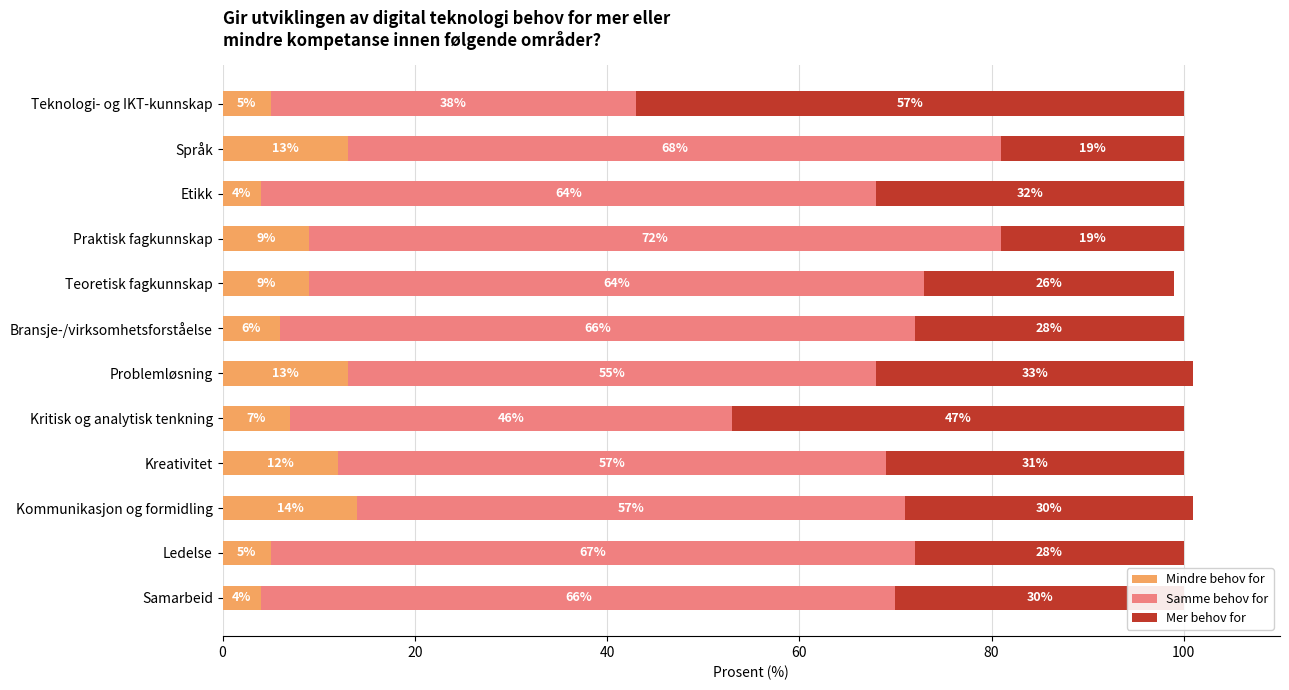

What is the lowest value of the Mindre behov for series?

4